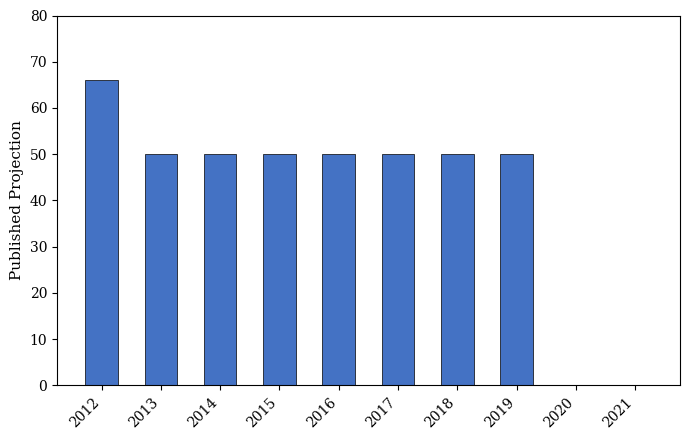

Count the number of categories in the chart.

10